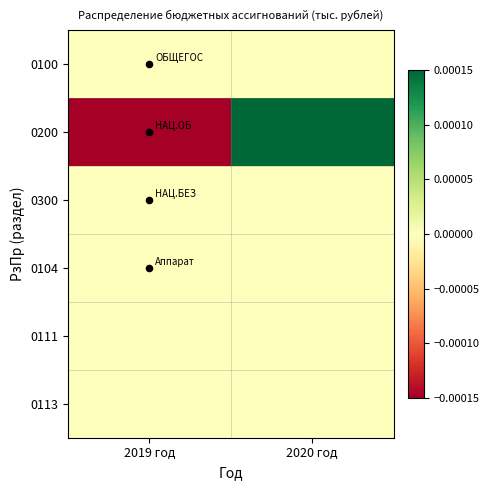

At how many categories does at least one series exceed 0?

1